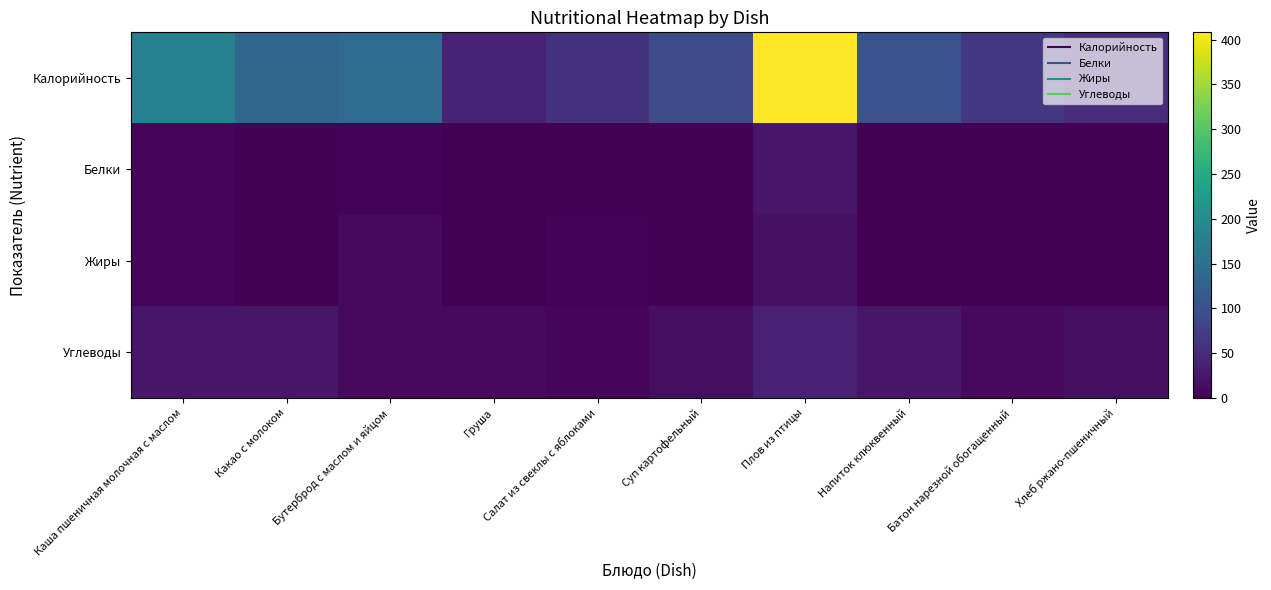

List the series in order of their peak value, lowest first.

Жиры, Белки, Углеводы, Калорийность